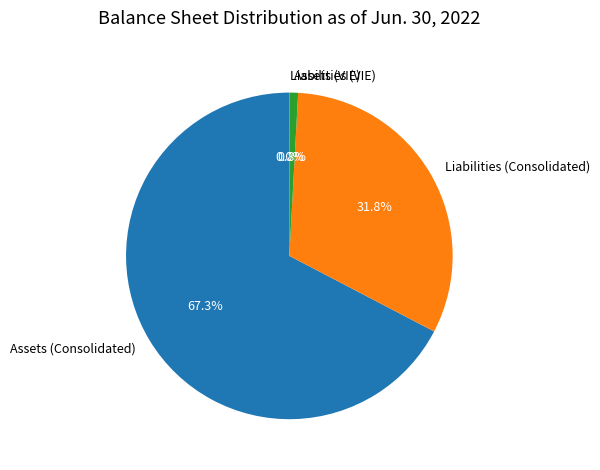

How much of the chart is everything except Liabilities (Consolidated)?

68.2%